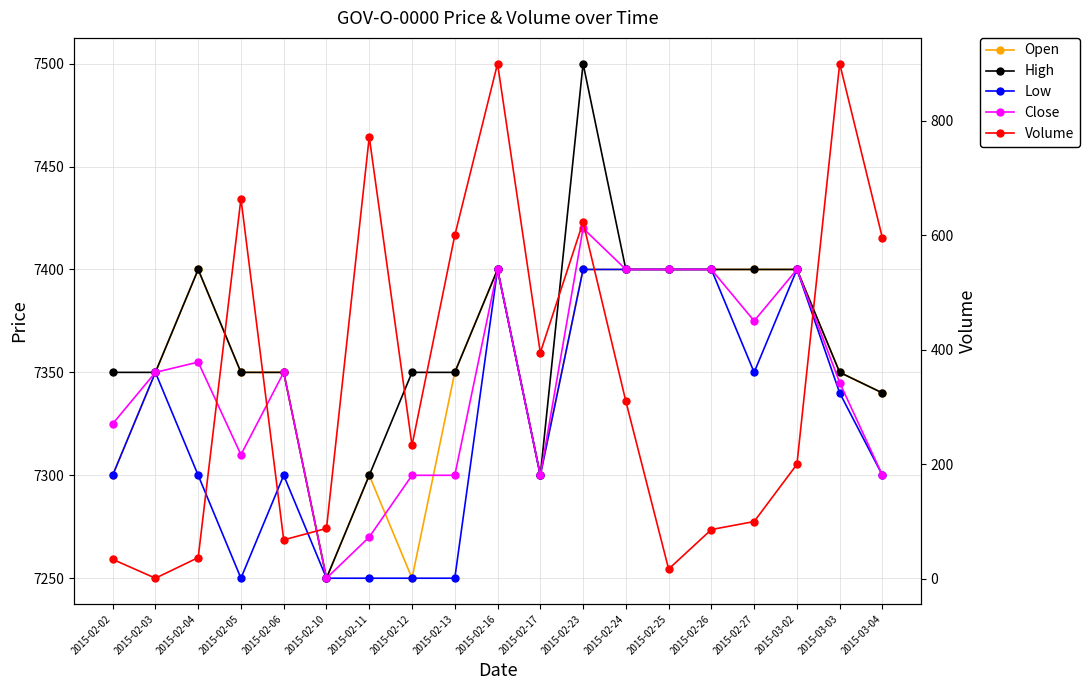

Reading left to right, extract all data points from this chart.

Open: 7300	7350	7400	7350	7350	7250	7300	7250	7350	7400	7300	7400	7400	7400	7400	7400	7400	7350	7340
High: 7350	7350	7400	7350	7350	7250	7300	7350	7350	7400	7300	7500	7400	7400	7400	7400	7400	7350	7340
Low: 7300	7350	7300	7250	7300	7250	7250	7250	7250	7400	7300	7400	7400	7400	7400	7350	7400	7340	7300
Close: 7325	7350	7355	7310	7350	7250	7270	7300	7300	7400	7300	7420	7400	7400	7400	7375	7400	7345	7300
Volume: 34	1	37	664	68	88	772	233	600	900	395	623	310	17	86	100	200	900	595